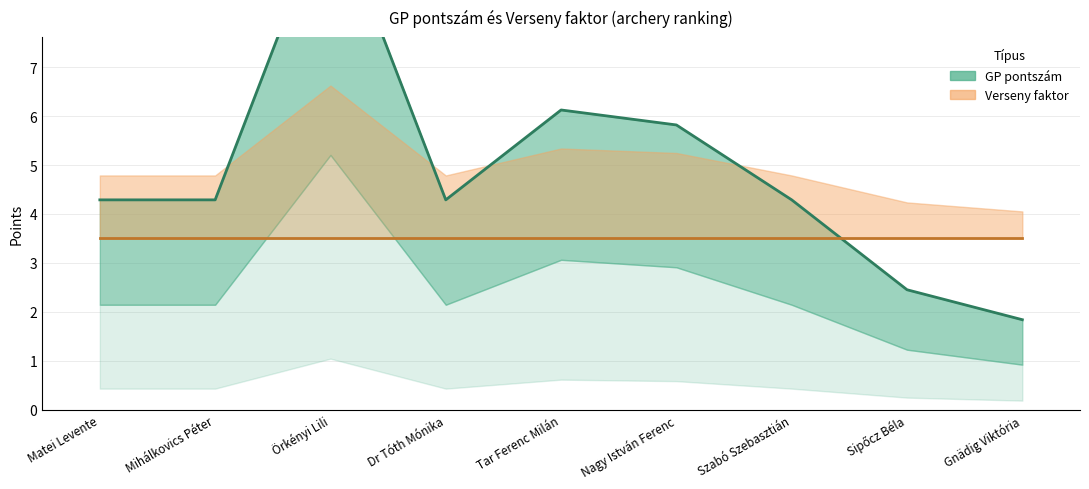

At which label does the data first exceed 4?

Matei Levente